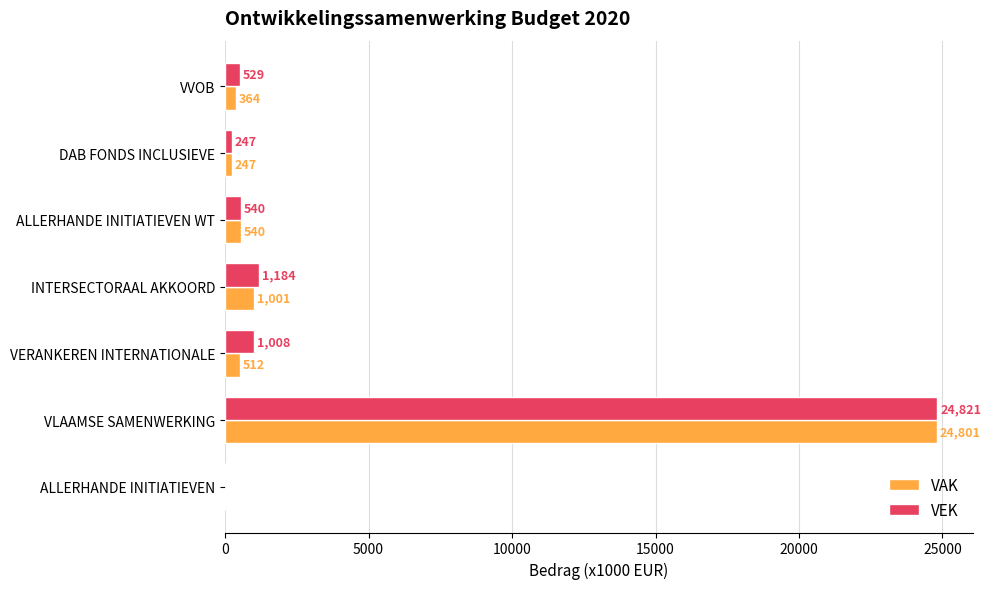

Is it true that VEK equals 529 at VVOB?

True